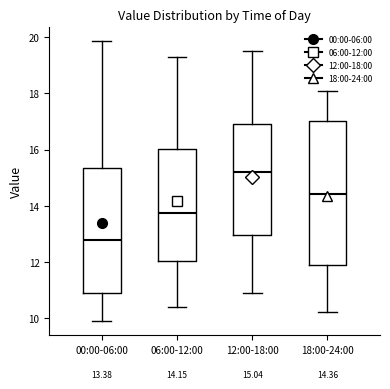

Which box is the tallest, from its lower edge to its upper edge?

18:00-24:00